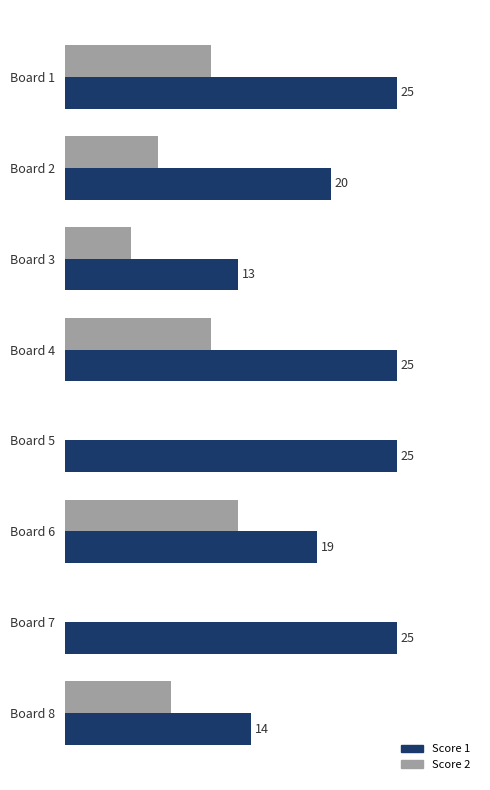

At which label is Score 1 closest to 19?

Board 6